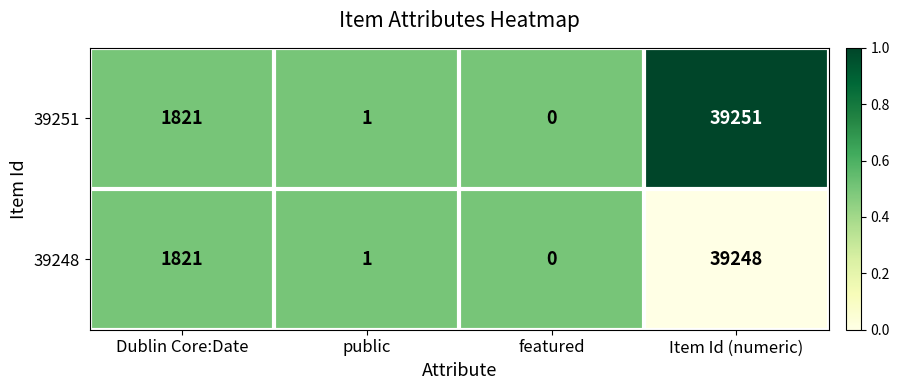

What is the spread (max minus min) of values at Item Id (numeric)?

3